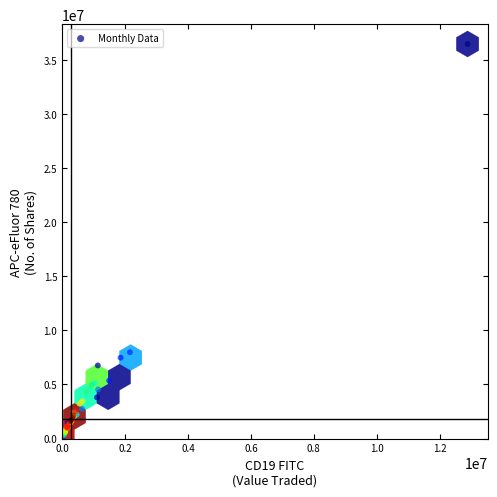

What Y value in the scatter plot is closest to 18353020?

7981278